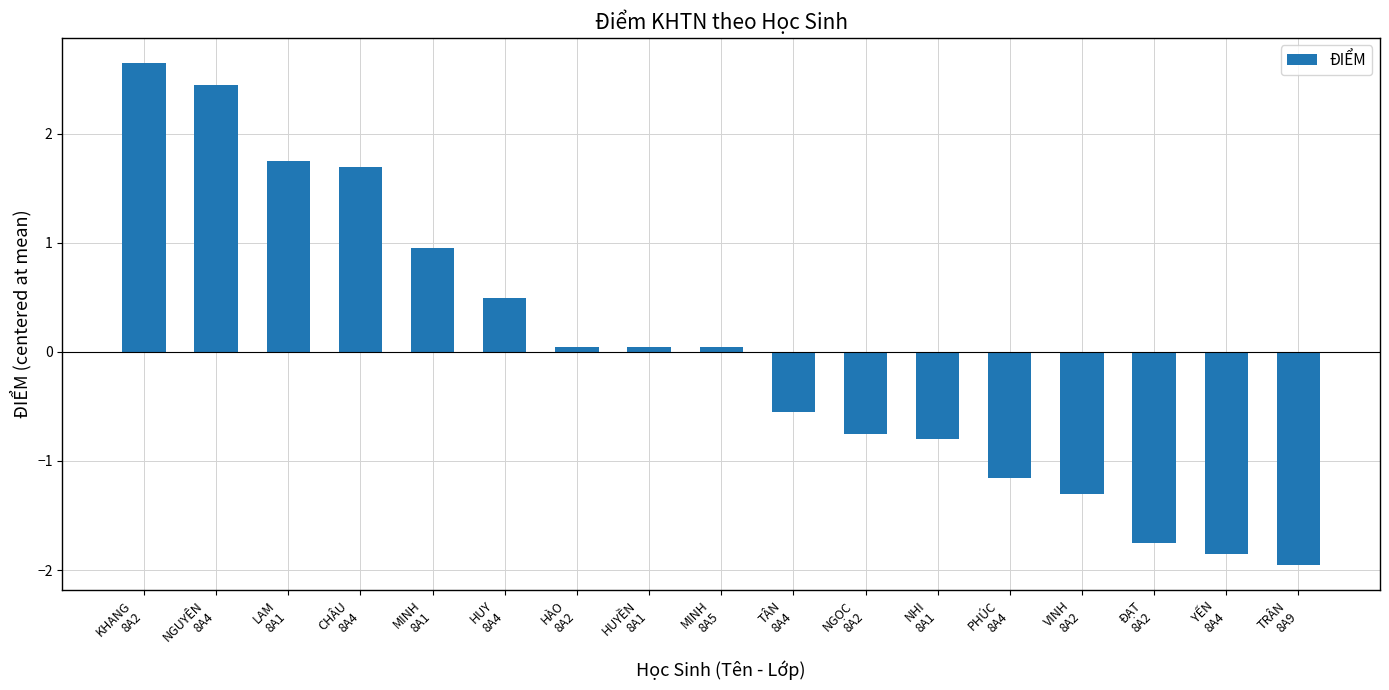

The chart shows a value of 0.5 at MINH
8A1. True or false?

False